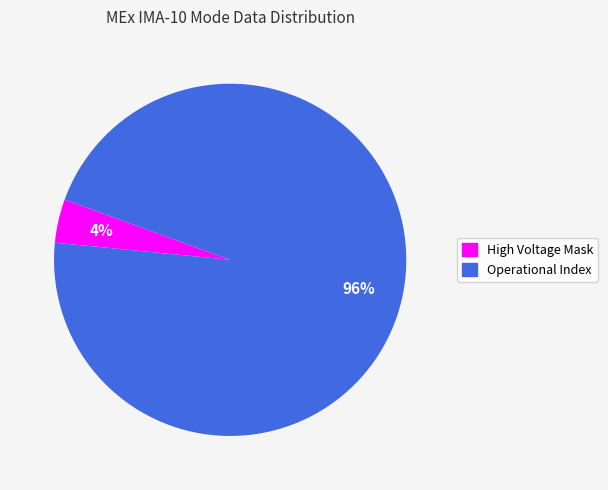

Do Operational Index and High Voltage Mask together represent more than half of the pie?

Yes